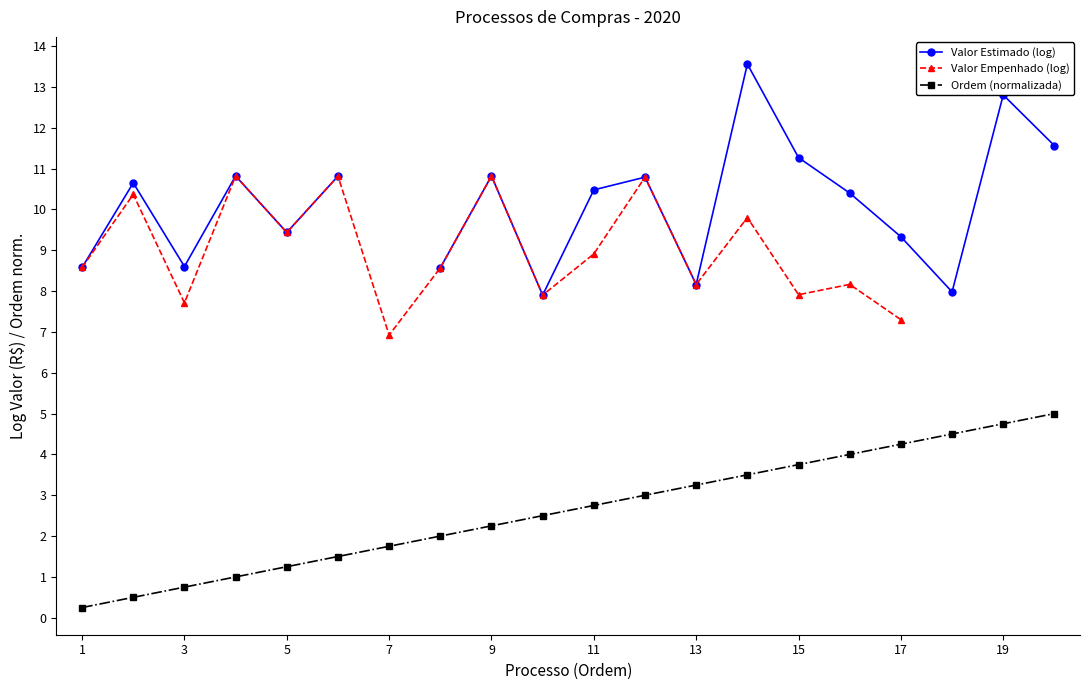

True or false: Ordem (normalizada) has a value of 4.8 at 19.

True